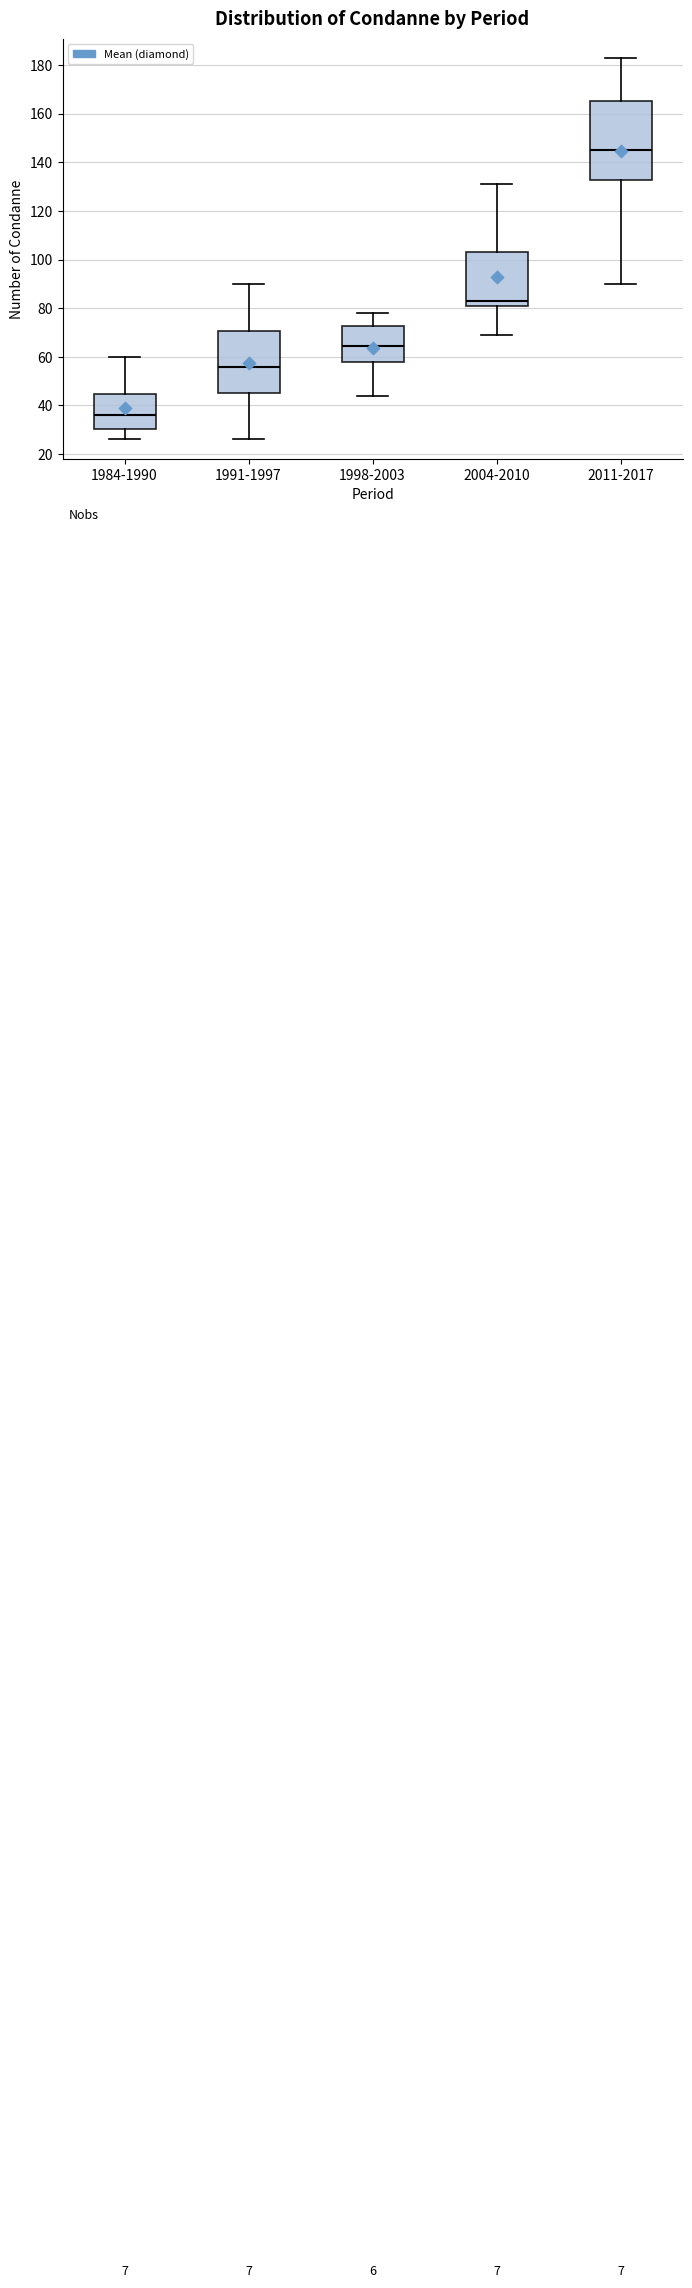

Comparing the boxes themselves (not the whiskers), which one is the tallest?

2011-2017